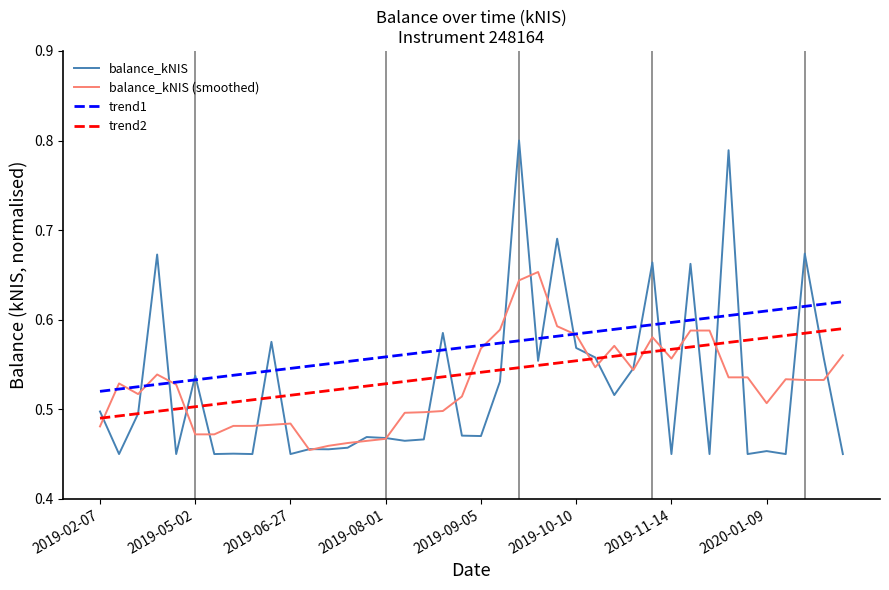

List the series in order of their peak value, highest first.

balance_kNIS, balance_kNIS (smoothed), trend1, trend2